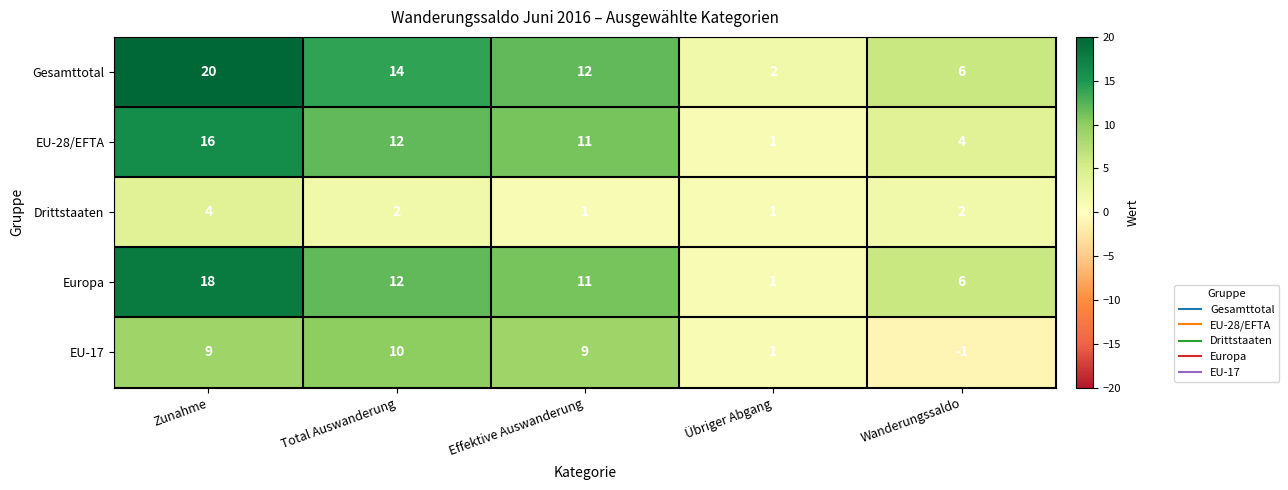

Rank the series by their maximum value, from lowest to highest.

Drittstaaten, EU-17, EU-28/EFTA, Europa, Gesamttotal